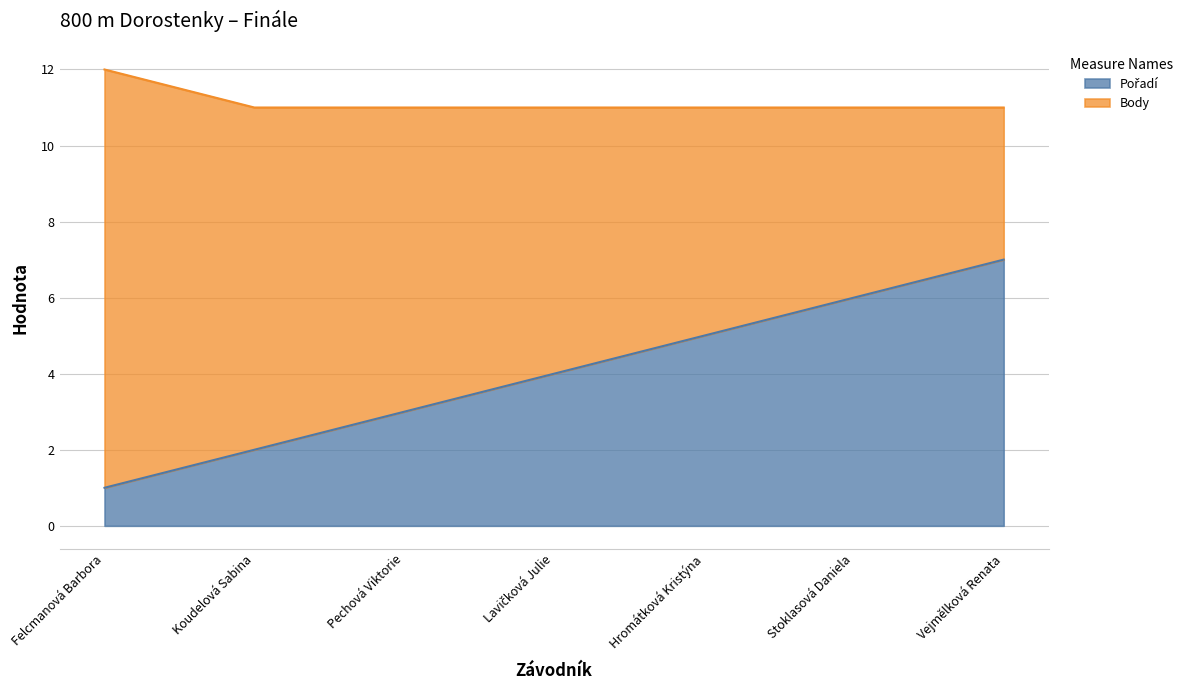

List the labels in order of value, smallest first.

Felcmanová Barbora, Koudelová Sabina, Pechová Viktorie, Lavičková Julie, Hromátková Kristýna, Stoklasová Daniela, Vejmělková Renata